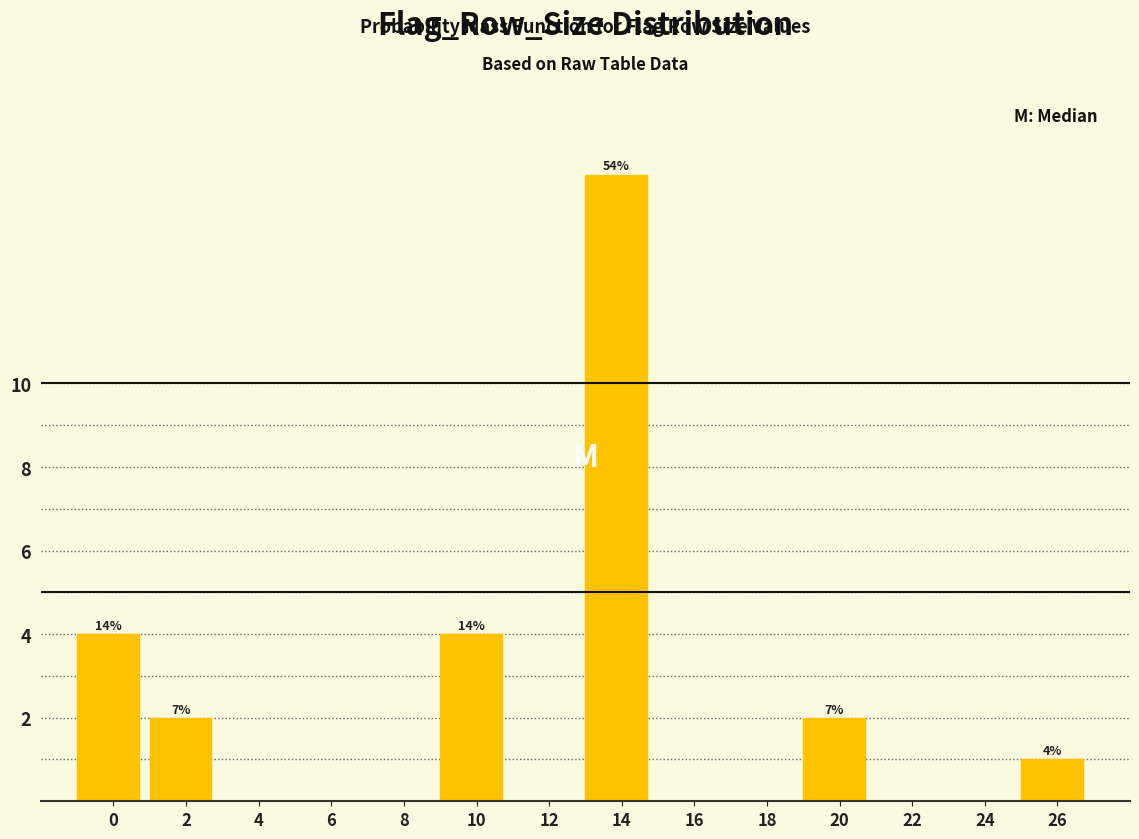

Reading left to right, transcribe all the data shown in this chart.

0=4	2=2	4=0	6=0	8=0	10=4	12=0	14=15	16=0	18=0	20=2	22=0	24=0	26=1